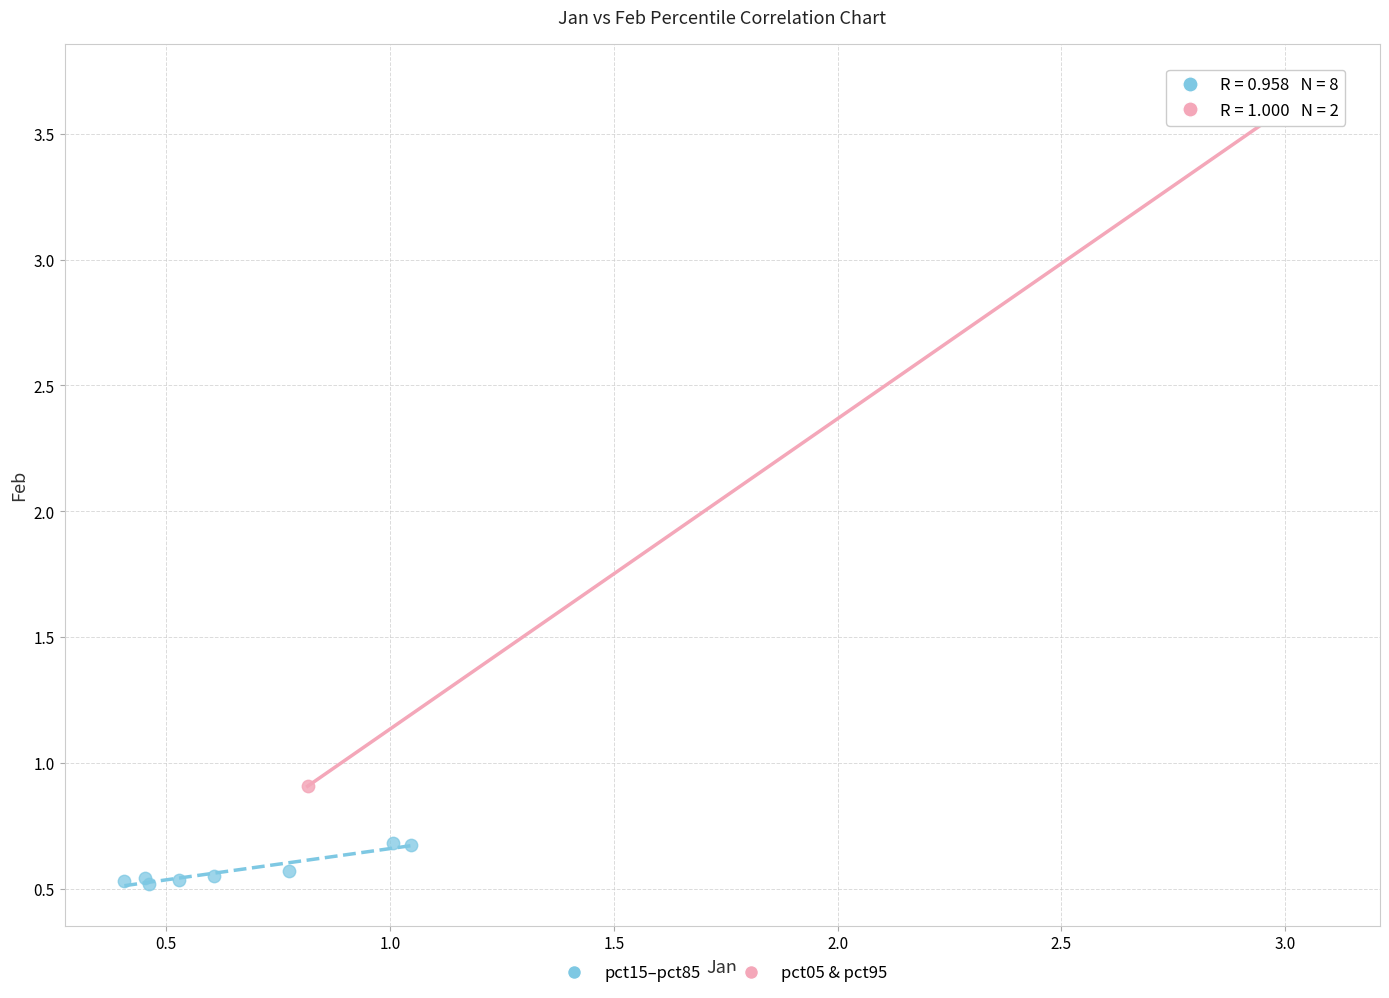

What are all the series names shown in the legend?

pct15–pct85, pct05 & pct95